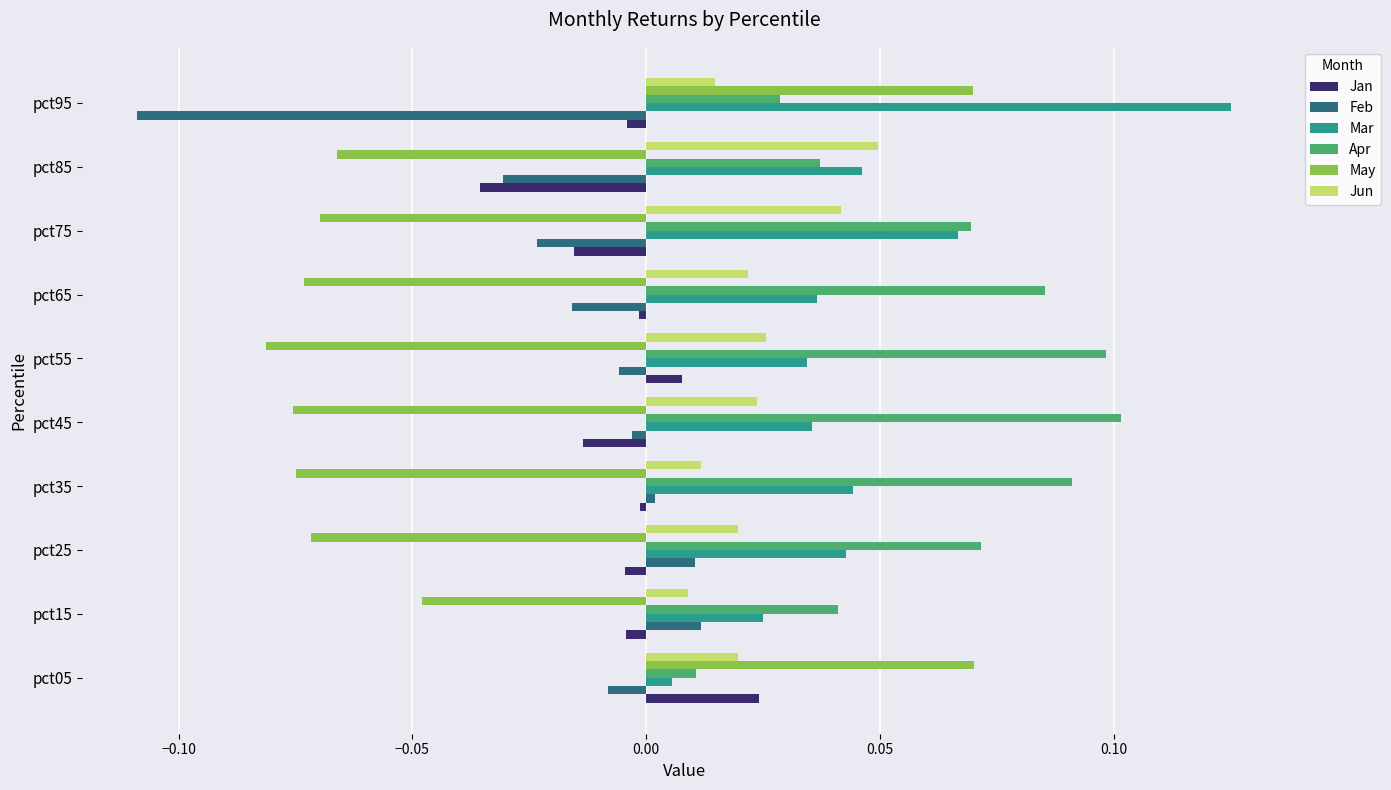

Which category has the lowest value in the Feb series?

pct95